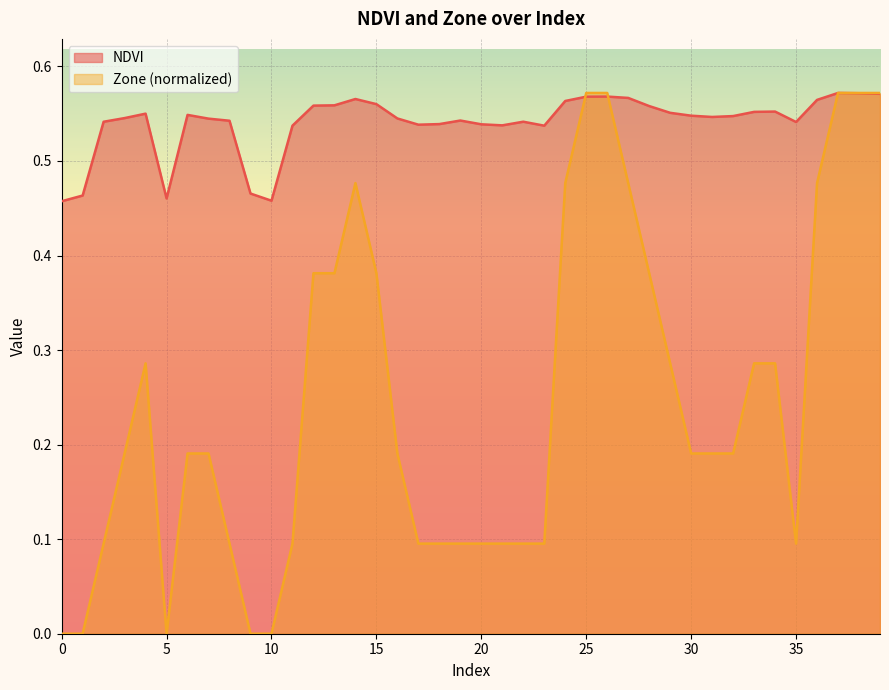

Which series has the largest total across all categories?

NDVI